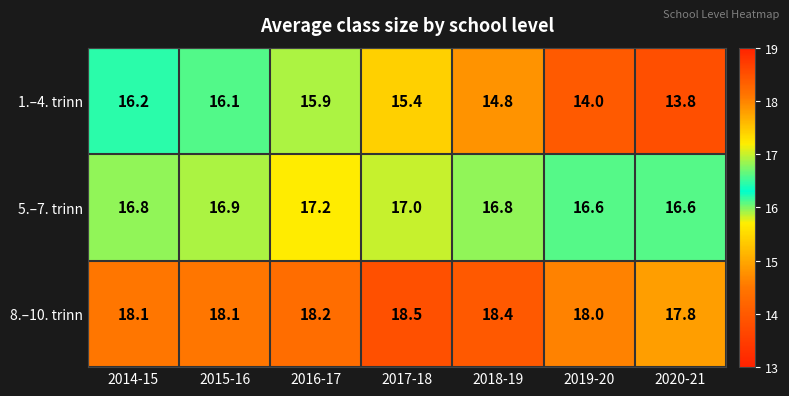

The value of 5.–7. trinn at 2016-17 is 23.5. True or false?

False